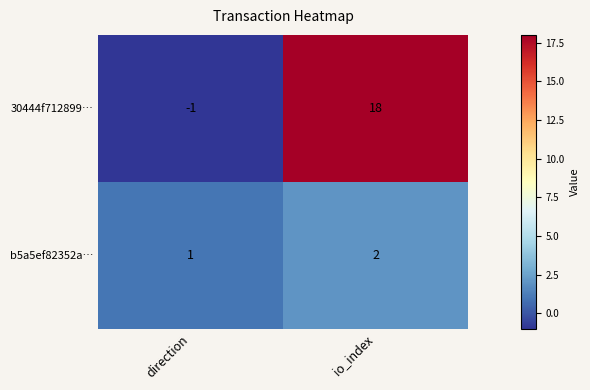

Reading left to right, list all the values displayed in this chart.

30444f712899…: direction=-1	io_index=18
b5a5ef82352a…: direction=1	io_index=2